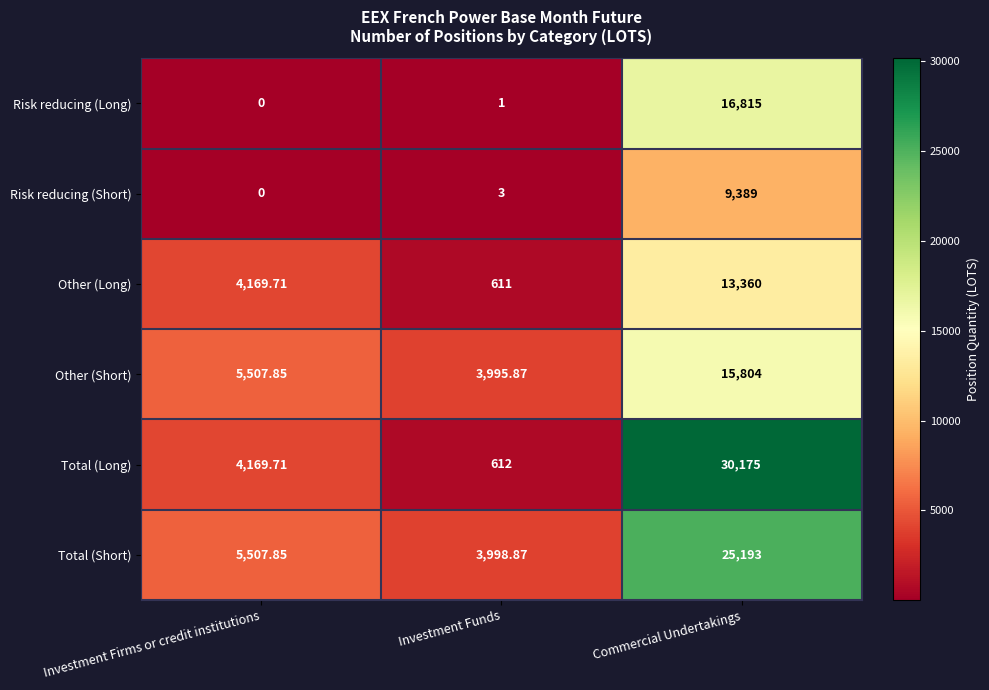

List the series in order of their peak value, lowest first.

Risk reducing (Short), Other (Long), Other (Short), Risk reducing (Long), Total (Short), Total (Long)